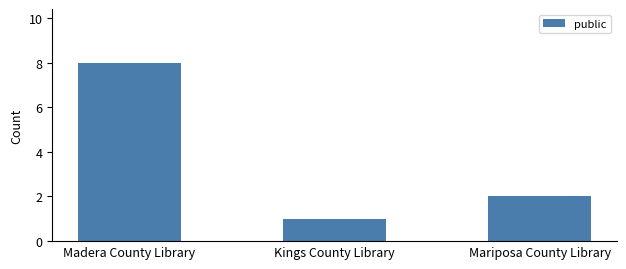

What is the value of the 2nd bar from the left?

1